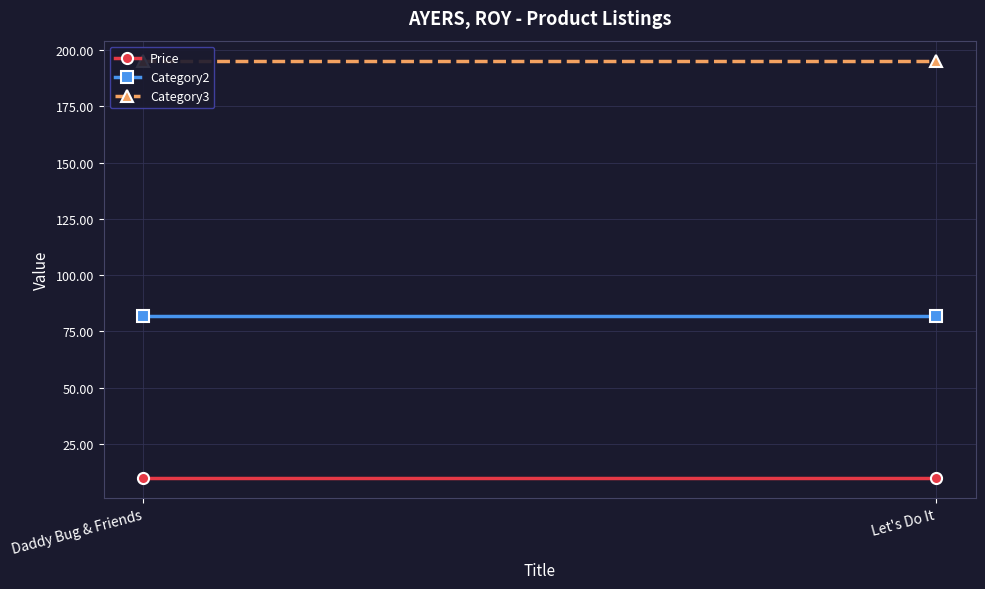

What are all the series names shown in the legend?

Price, Category2, Category3